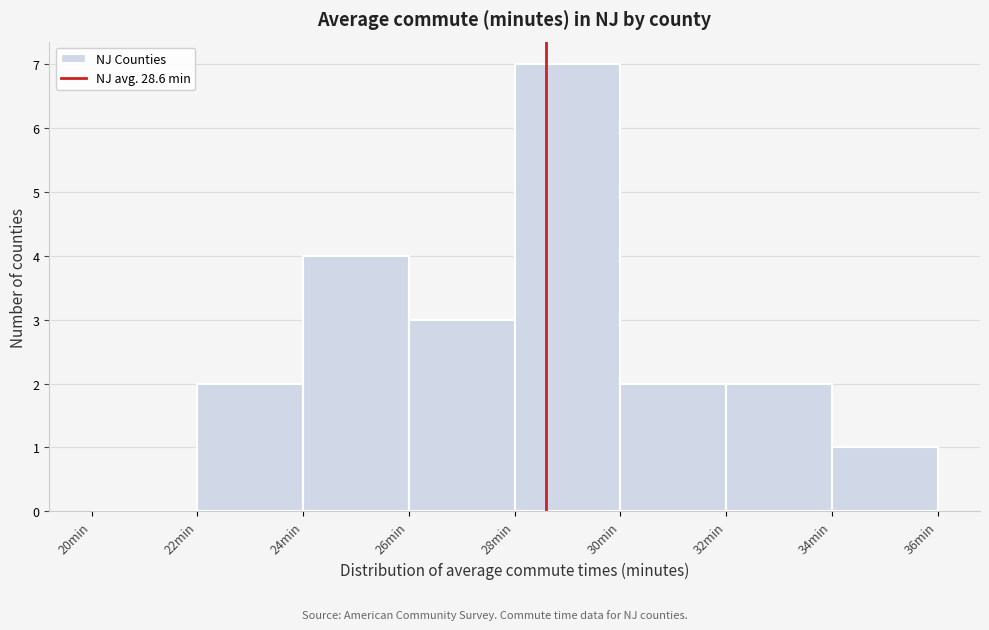

Reading left to right, transcribe this chart: for each bar, give the range it covers on the x-axis and its height. The values are not printed on the chart, so give them approximately, as read against the axis.

20 to 22: 0
22 to 24: 2
24 to 26: 4
26 to 28: 3
28 to 30: 7
30 to 32: 2
32 to 34: 2
34 to 36: 1